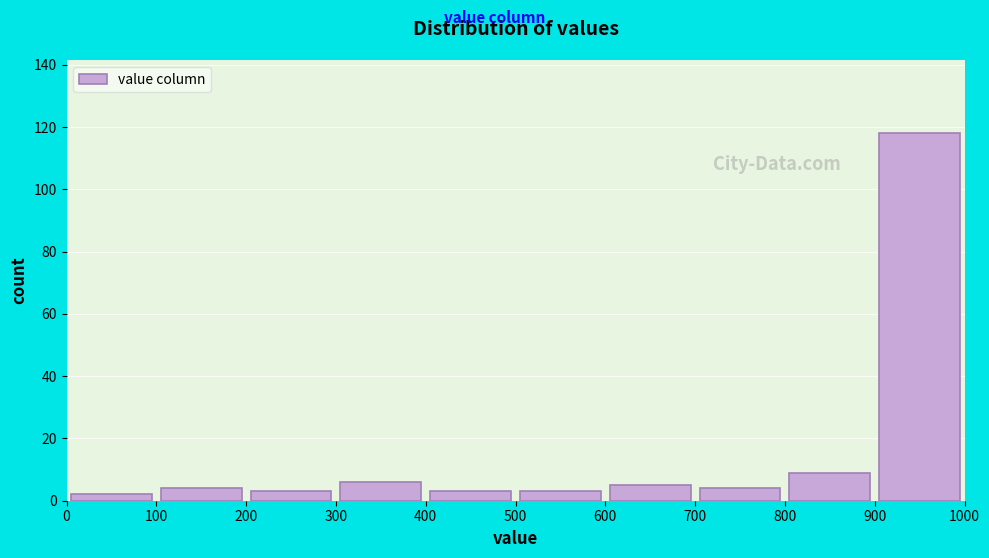

Reading left to right, list every bar in this chart as the range it spans on the x-axis followed by its height. The values are not printed on the chart, so give them approximately, as read against the axis.

0 to 100: 2
100 to 200: 4
200 to 300: 4
300 to 400: 6
400 to 500: 4
500 to 600: 4
600 to 700: 6
700 to 800: 4
800 to 900: 10
900 to 1000: 118